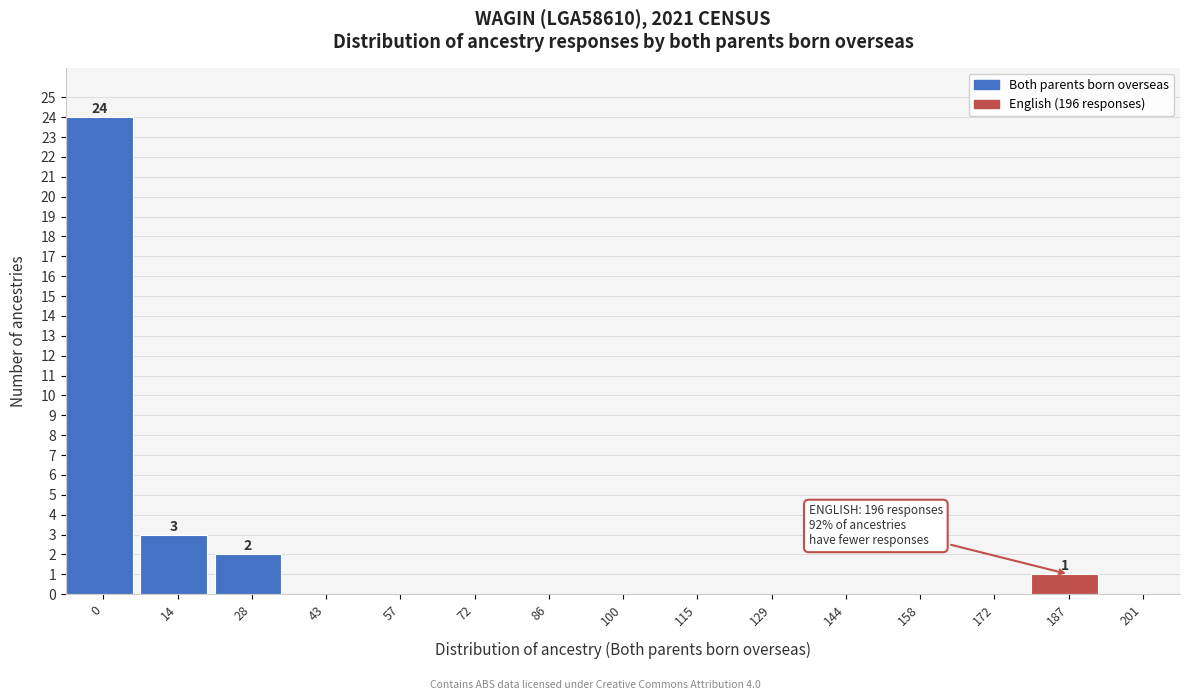

Reading left to right, transcribe all the data shown in this chart.

0=24	14=3	28=2	43=0	57=0	72=0	86=0	100=0	115=0	129=0	144=0	158=0	172=0	187=1	201=0